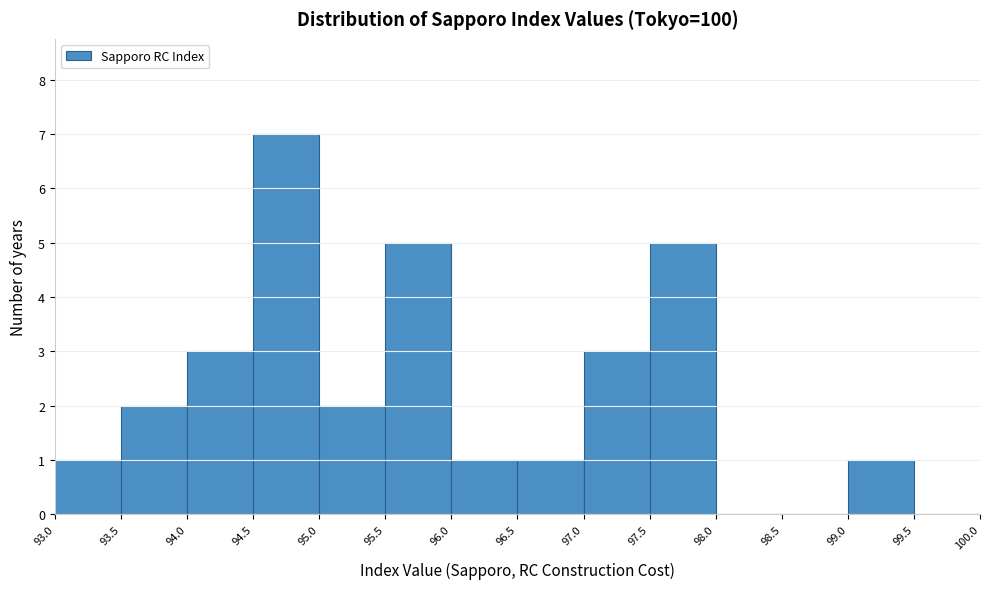

How tall is the bar that spans 97.0 to 97.5 on the x-axis? The values are not printed on the chart, so give them approximately, as read against the axis.

3